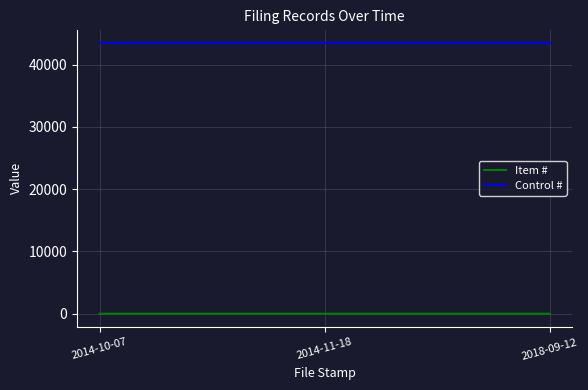

Which series has the largest total across all categories?

Control #